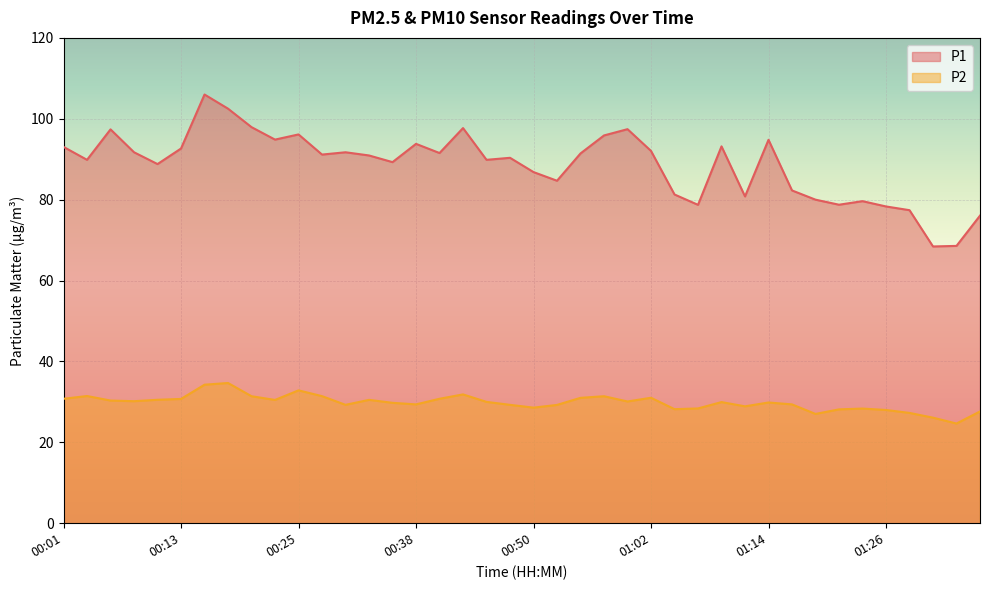

What is the maximum value for P2?

34.7